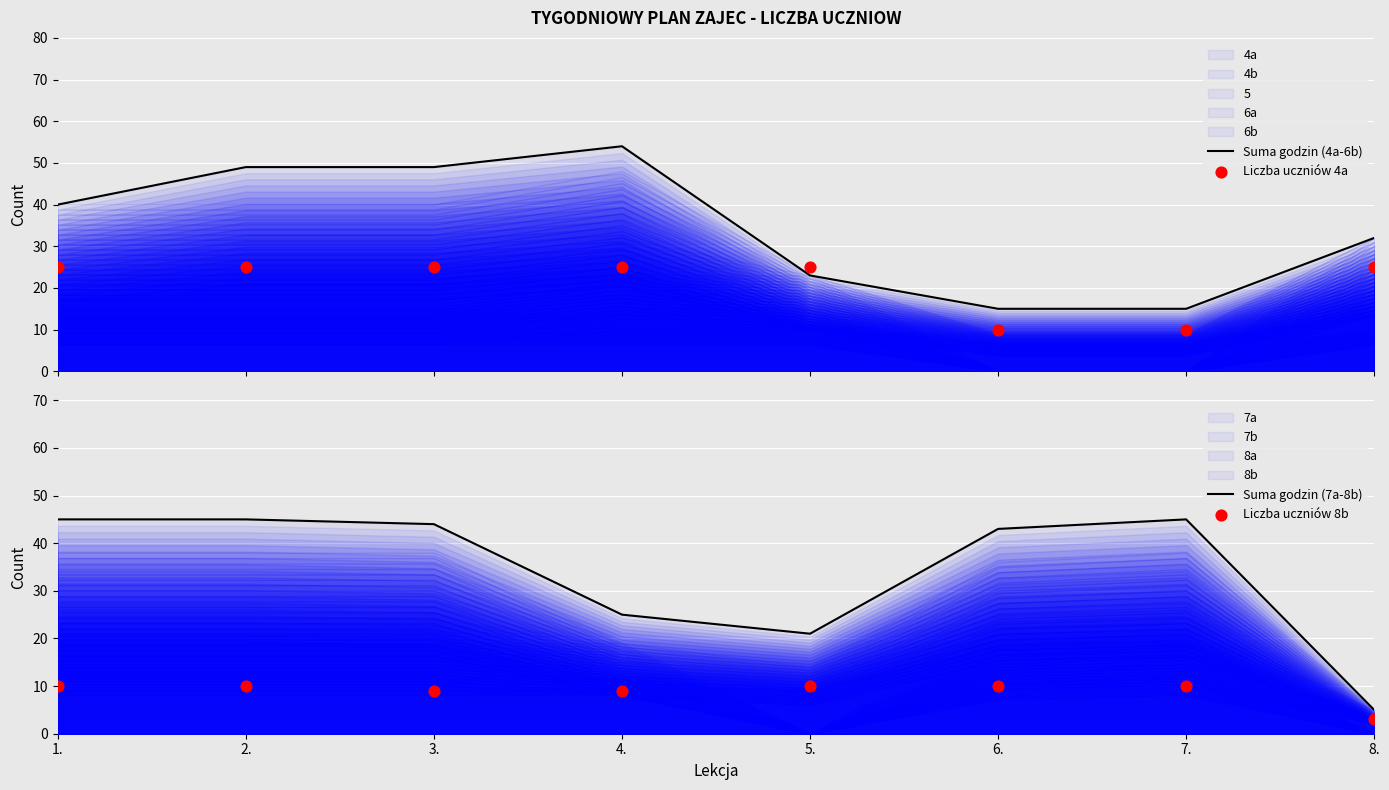

What is the total value across all series at 7.?

80